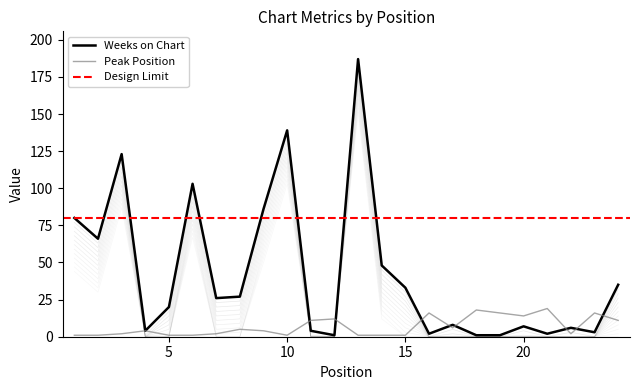

At which label is Peak Position closest to 10?

11